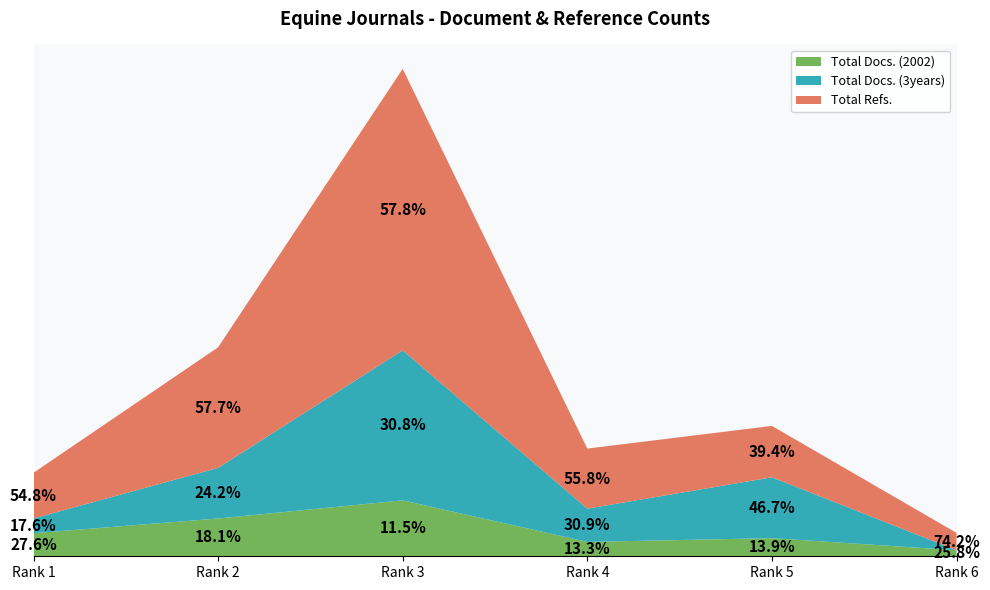

Reading right to left, what are all the values shown in this chart?

Total Docs. (2002): 16	48	38	148	100	61
Total Docs. (3years): 0	161	88	397	134	39
Total Refs.: 46	136	159	745	319	121